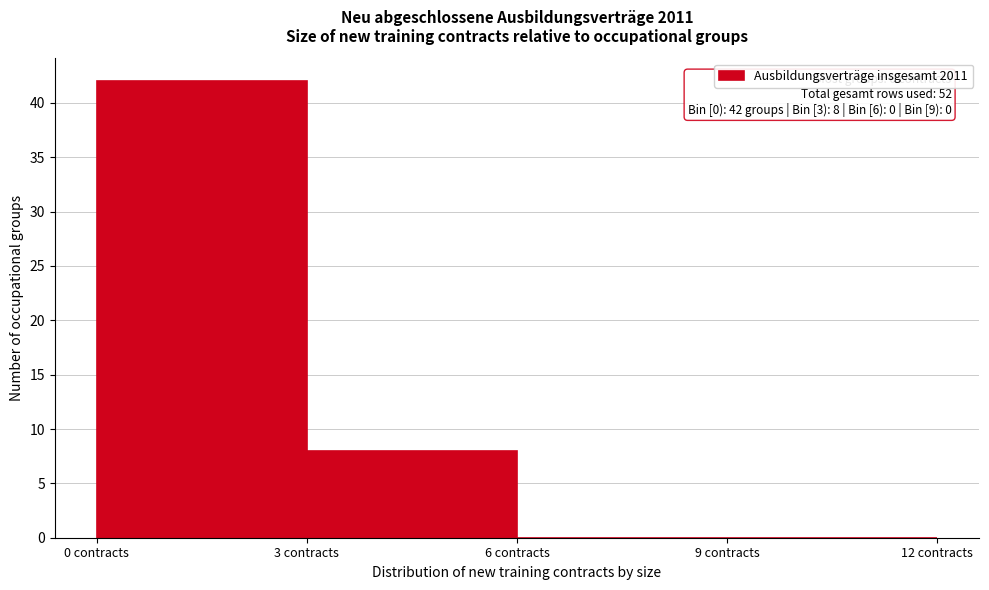

Over which range of the x-axis is the bar tallest?

0 to 3